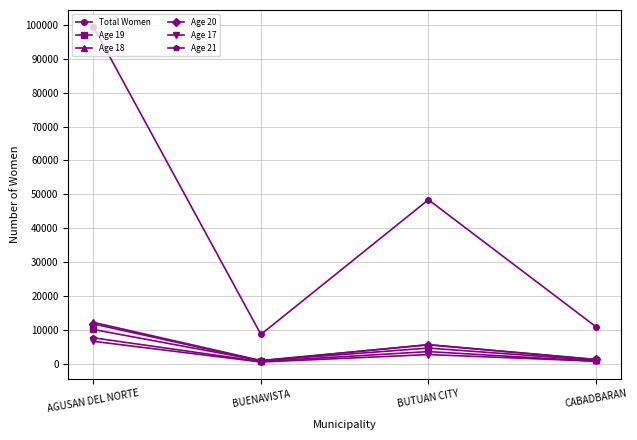

What is the difference between the highest and lowest values at AGUSAN DEL NORTE?

92662